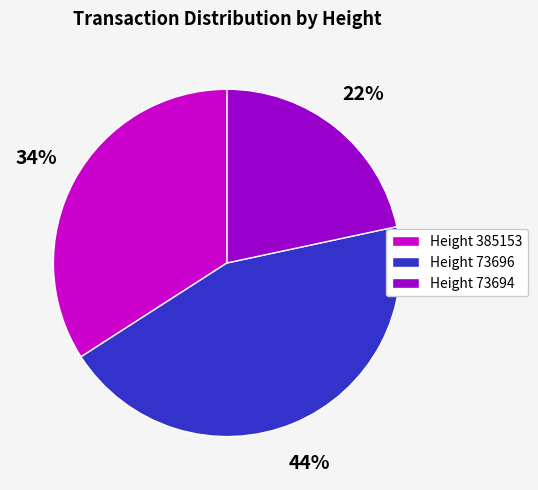

To the nearest percent, what percentage of the pie is Height 385153?

34%